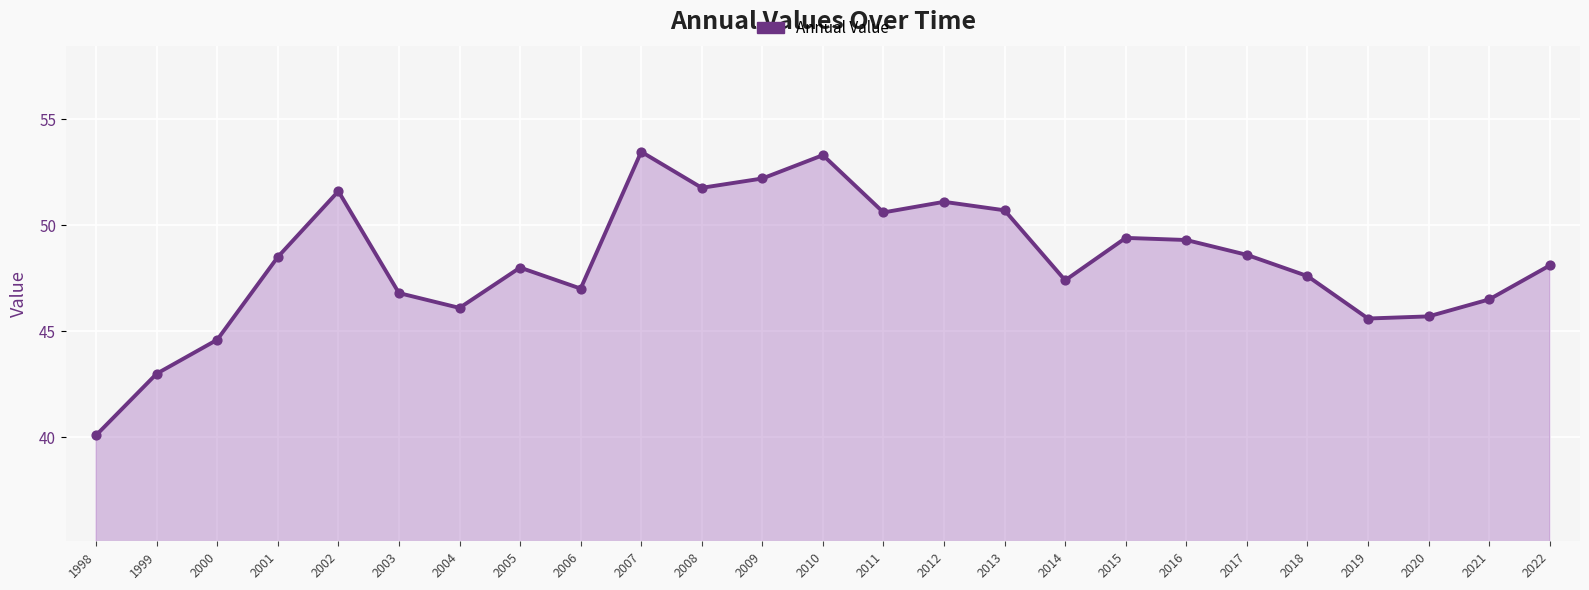

Approximately how many times larger is the value at 2003 compared to 2002?

0.9